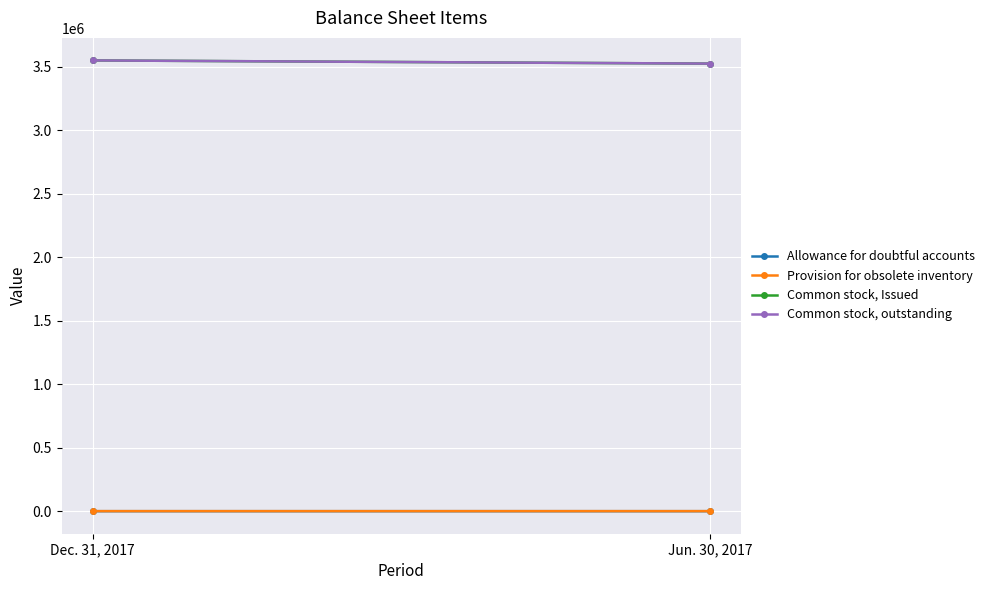

The Common stock, outstanding series shows 3548055 at Dec. 31, 2017. True or false?

True